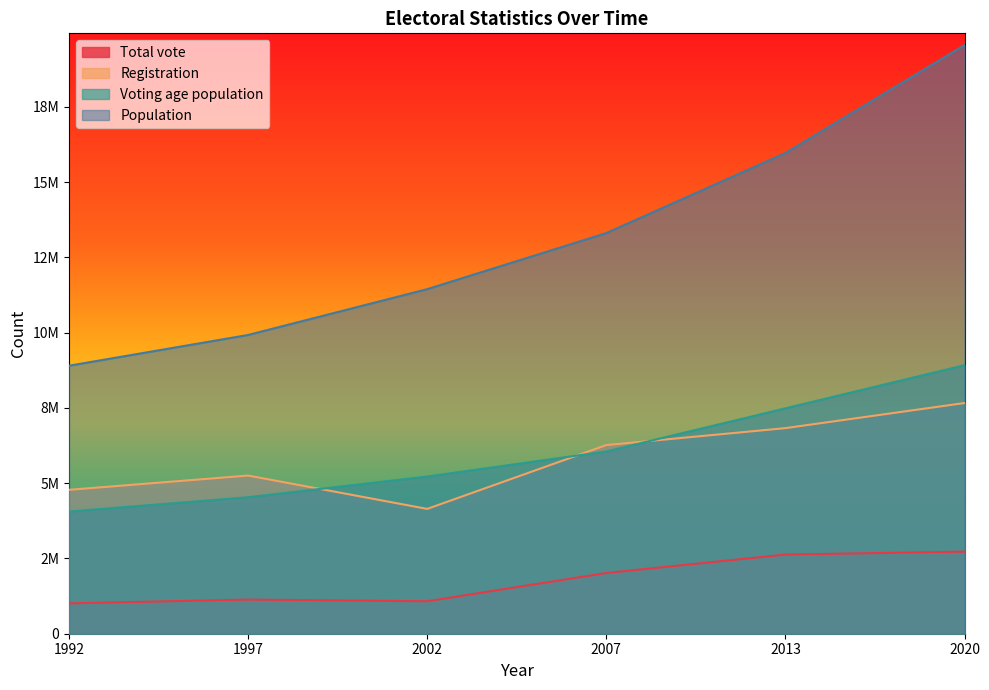

True or false: Voting age population and Total vote intersect in this chart.

False